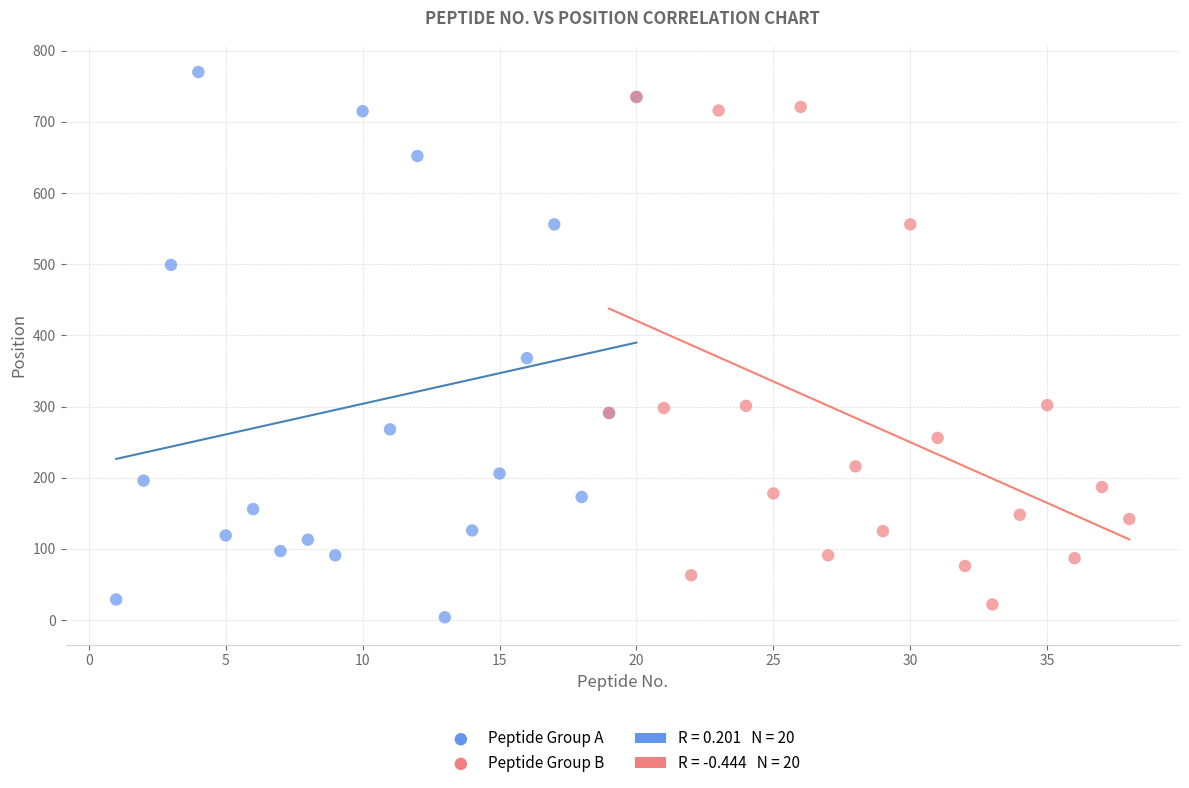

Which series reaches the maximum Y coordinate?

Peptide Group A